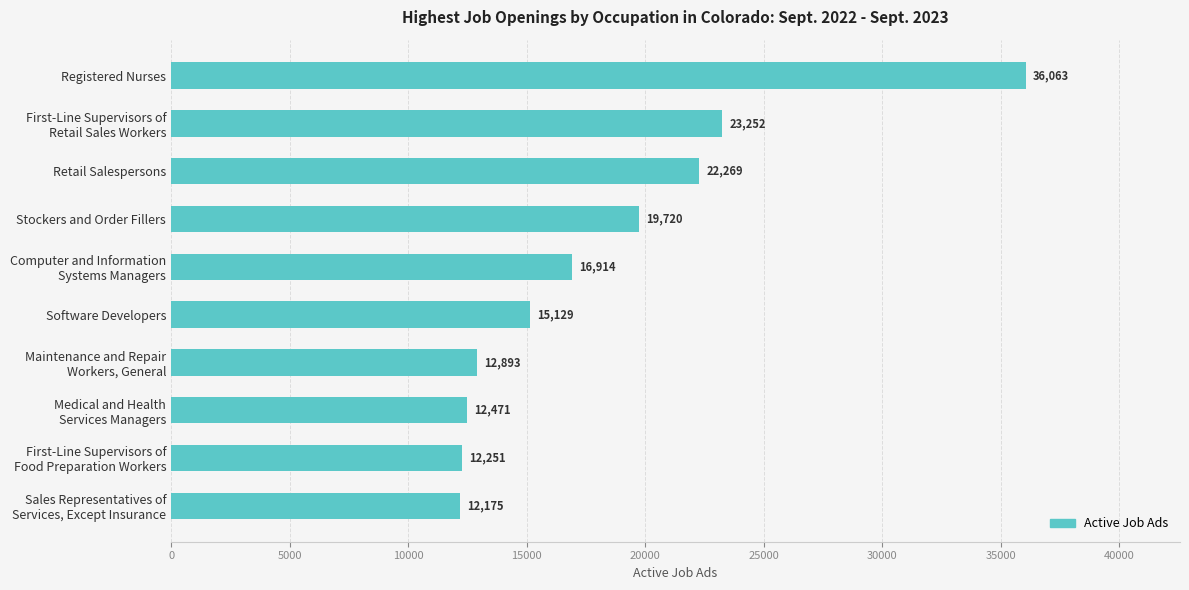

What is the difference between the maximum and minimum values?

23888